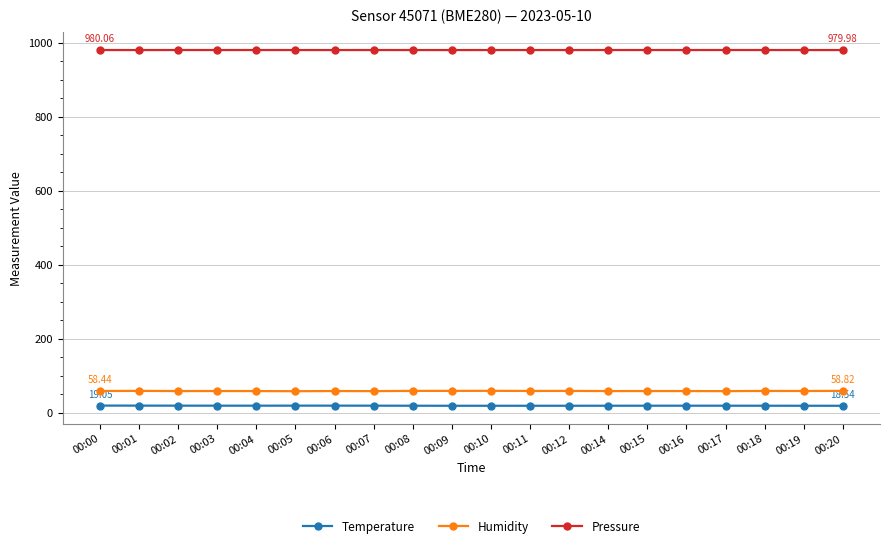

At how many categories does at least one series exceed 306?

20